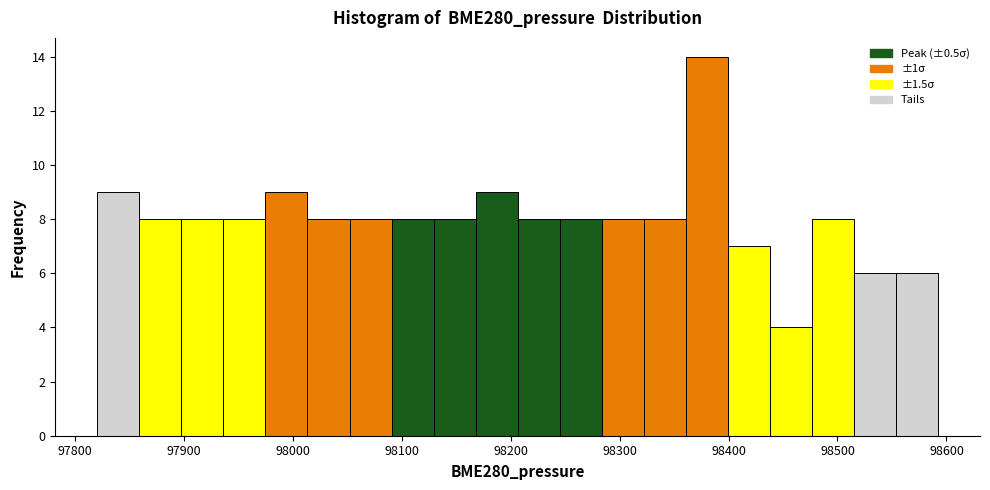

Around what value on the x-axis is the tallest bar? Give the approximate position of its centre, as read against the axis.

98380